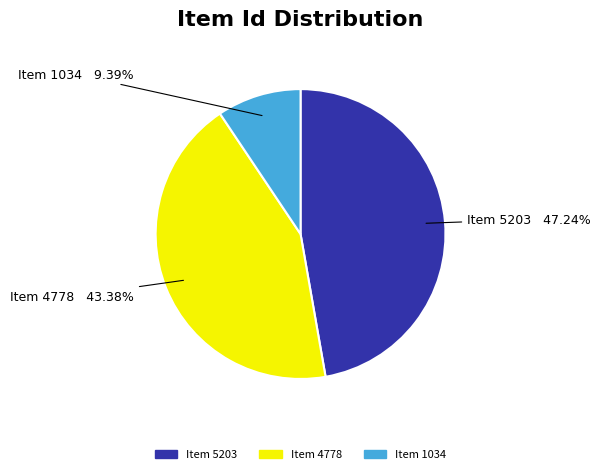

What is the total percentage of Item 1034 and Item 4778?

52.8%